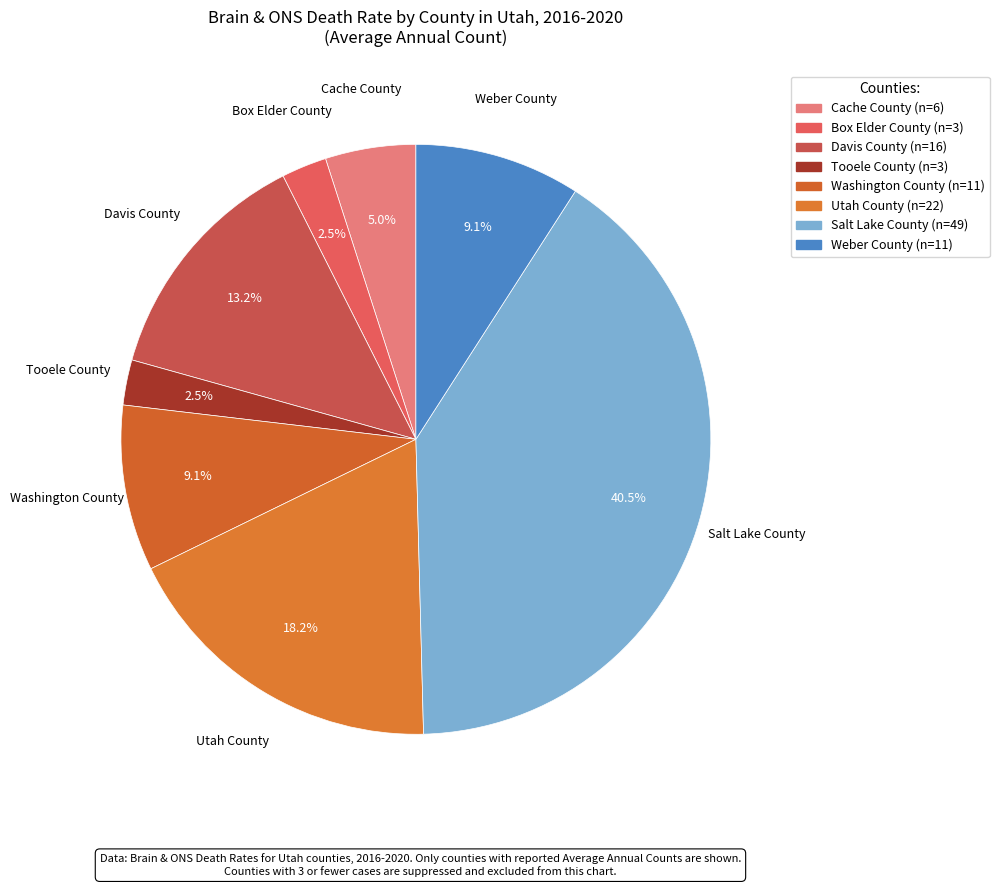

What is the largest slice in the pie chart?

Salt Lake County